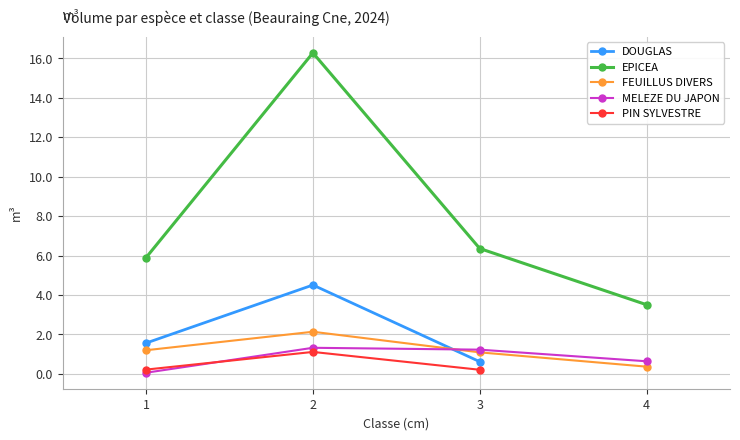

What is the difference between the MELEZE DU JAPON values at 1 and 2?

1.3